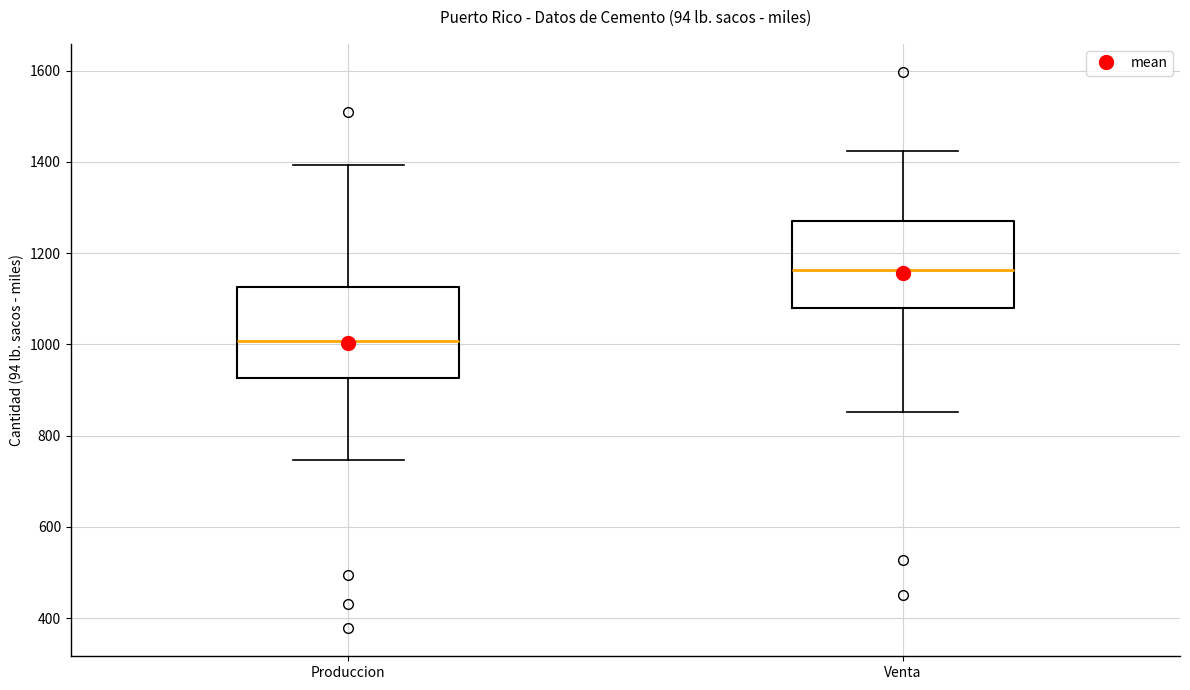

Which box has the lowest median line?

Produccion